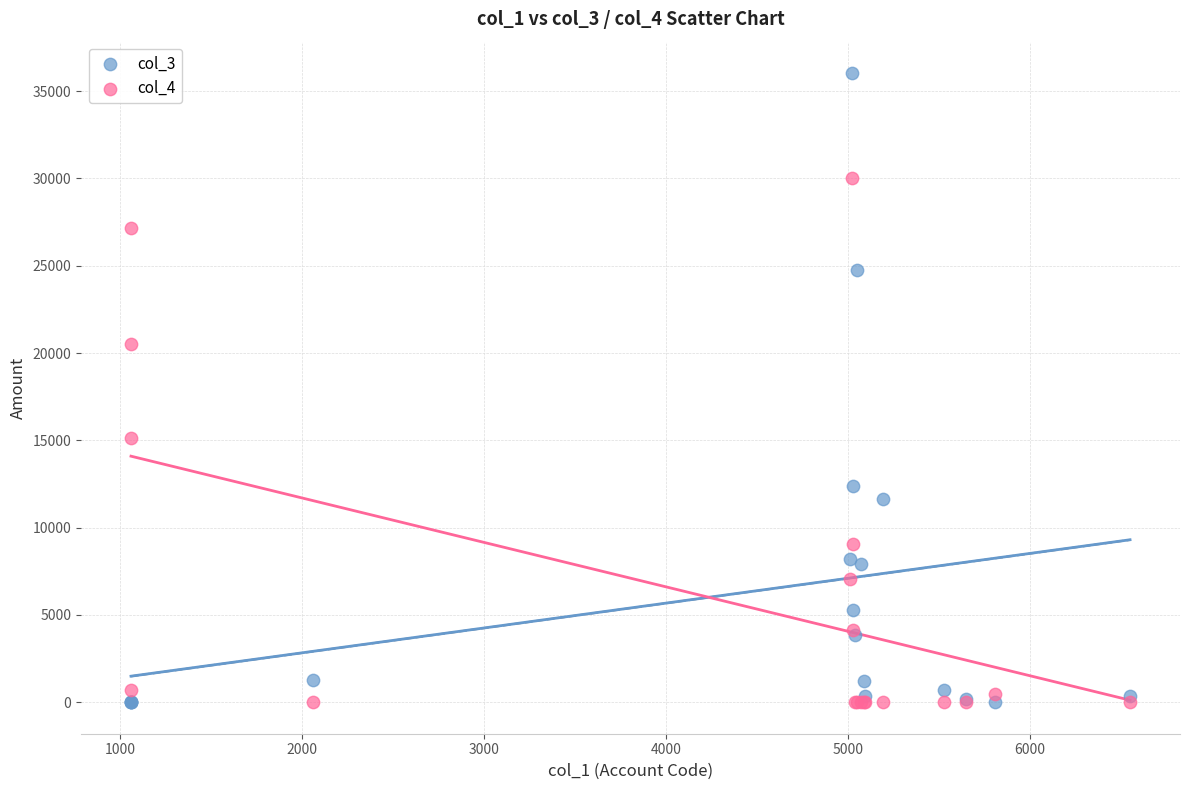

What is the X range (max minus min) for the scatter plot?

5490.0